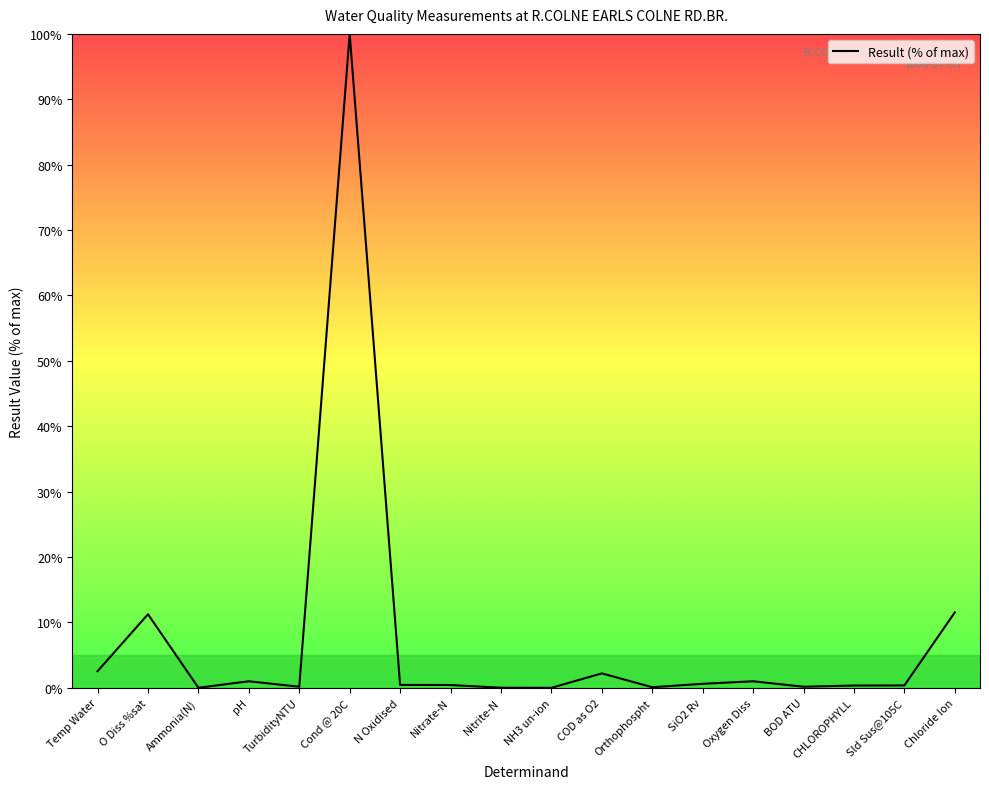

What position from the left is TurbidityNTU?

5